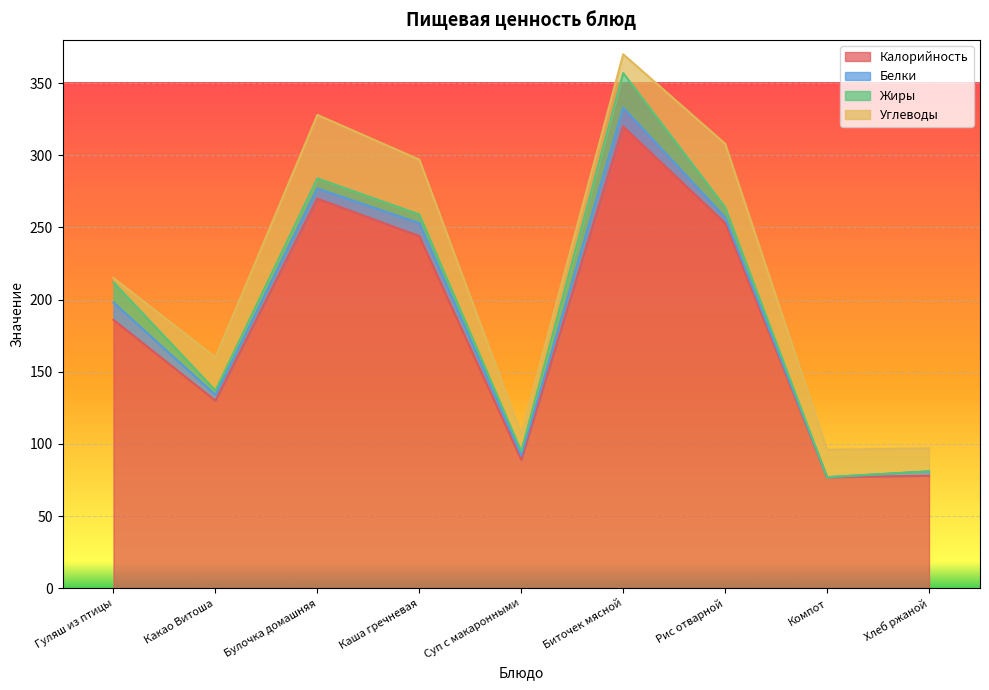

True or false: Белки and Калорийность cross at least once.

False